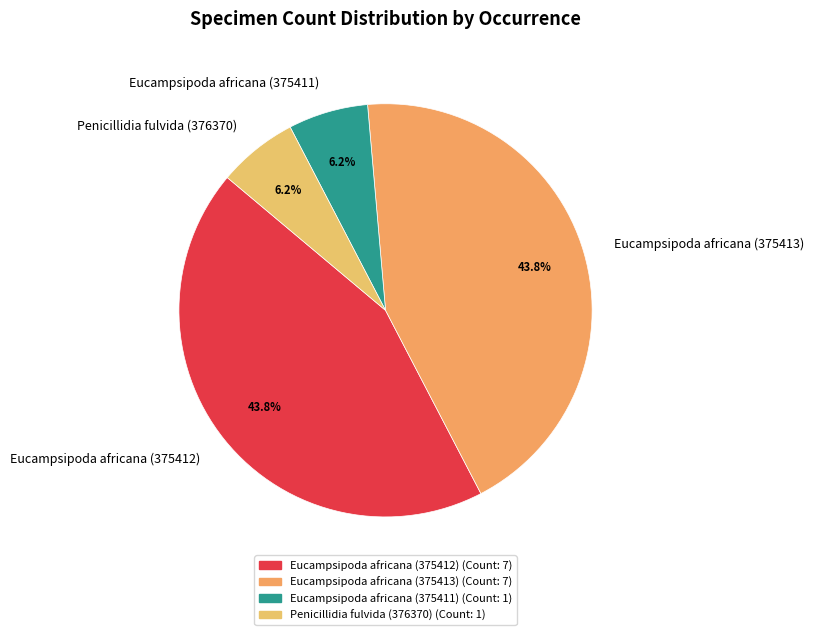

Between Eucampsipoda africana (375412) and Eucampsipoda africana (375411), which is larger?

Eucampsipoda africana (375412)